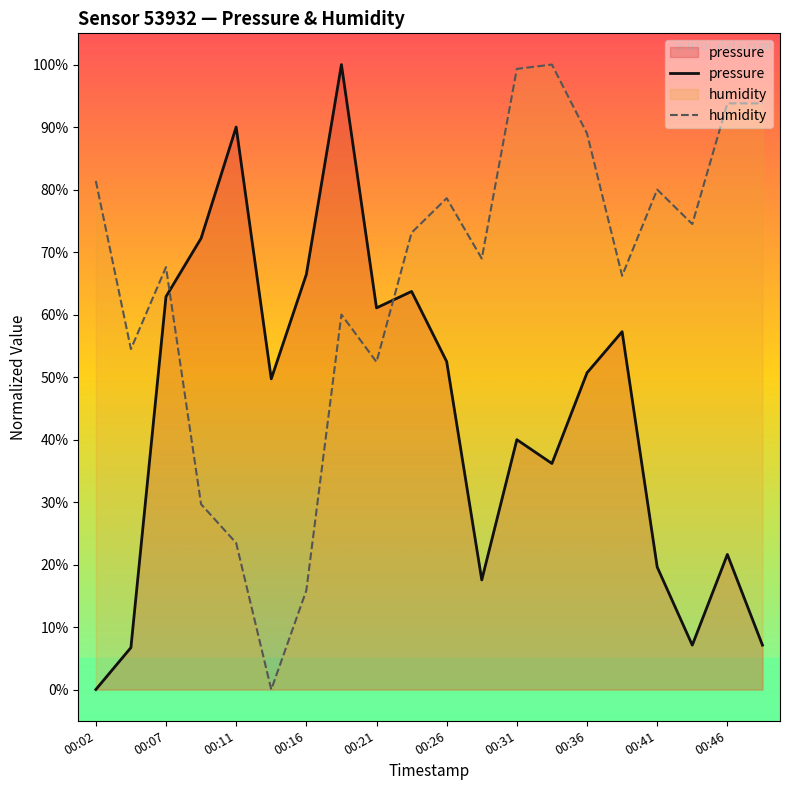

After their last crossing, which series has the higher values: pressure or humidity?

humidity